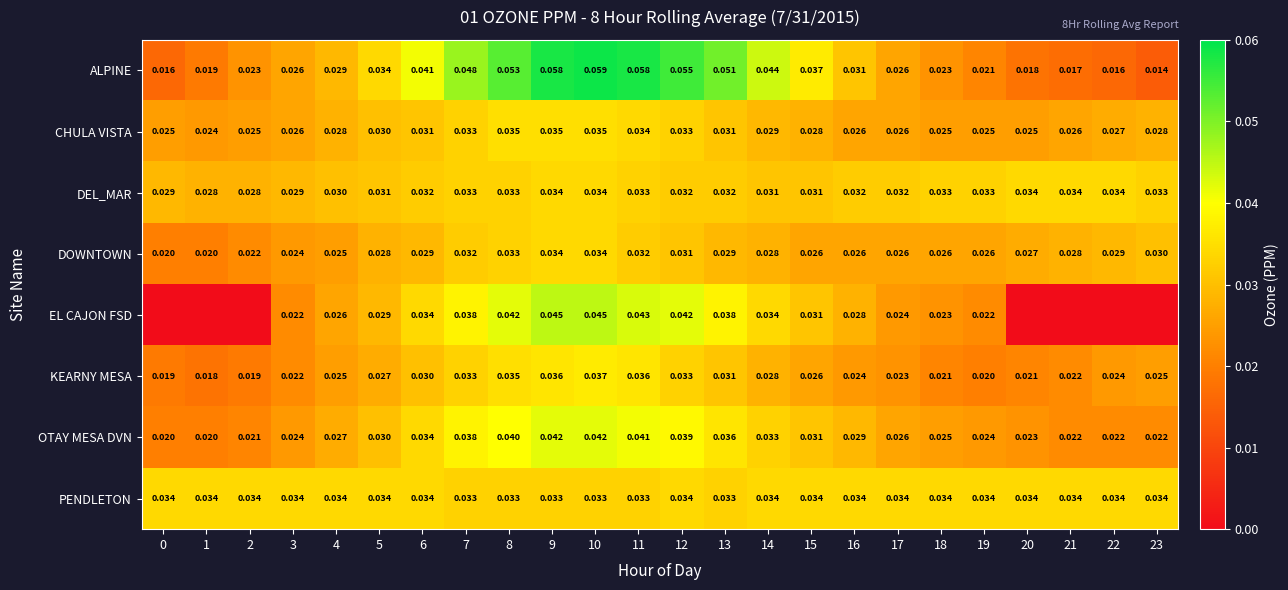

Between 3 and 14, which series saw the biggest shift?

ALPINE